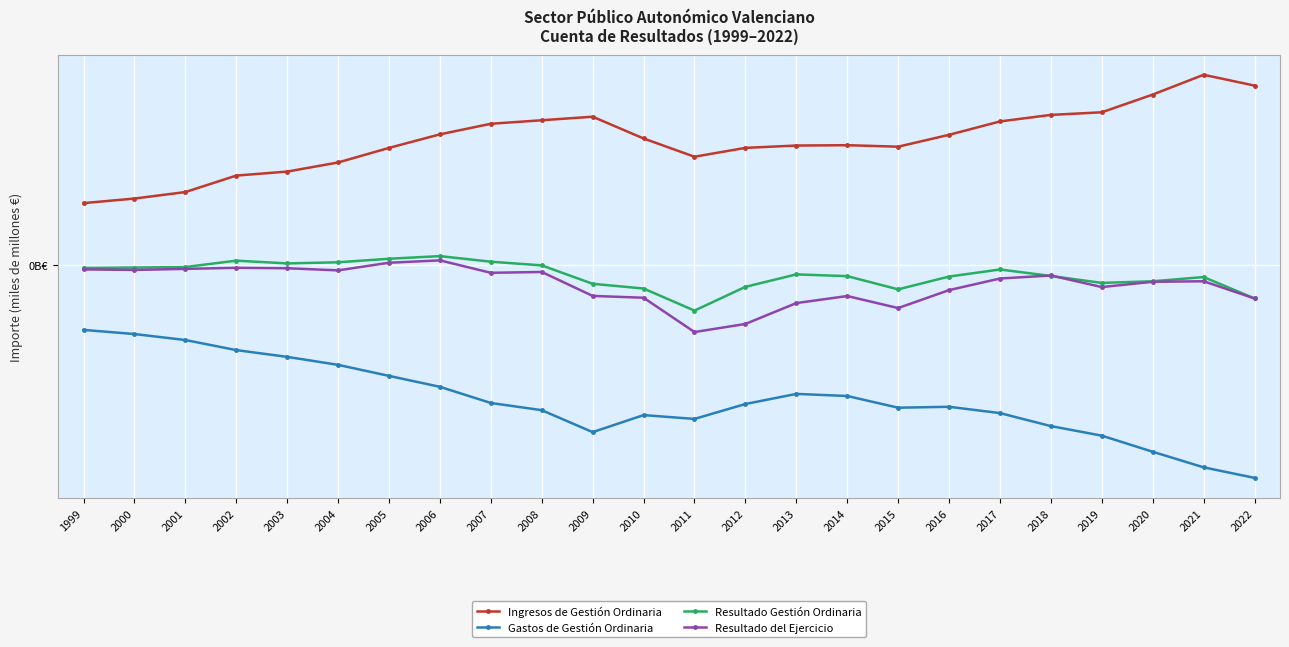

What is the difference between the highest and lowest values at 2001?

16.4